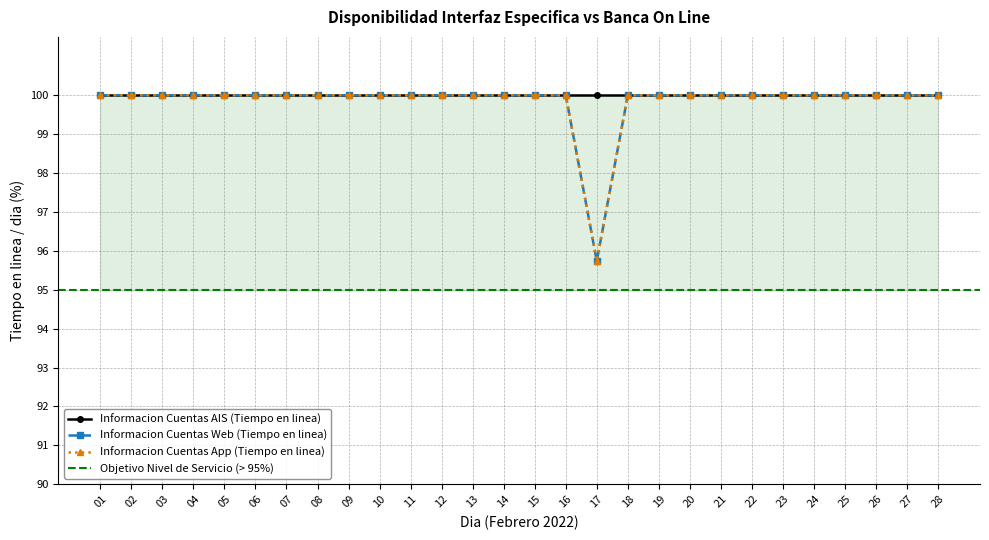

True or false: Informacion Cuentas Web (Tiempo en linea) has a value of 64.6 at 20.

False